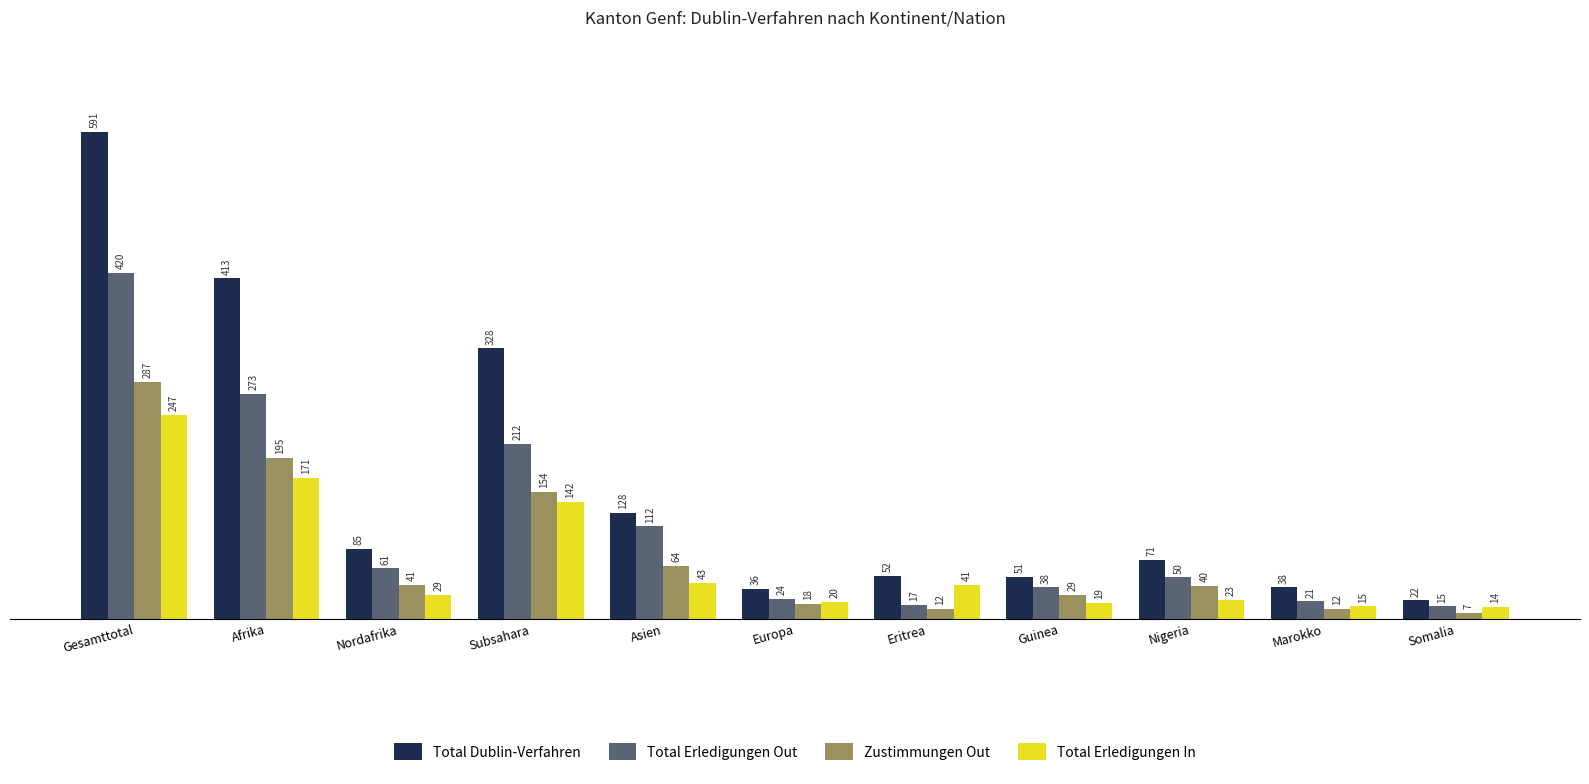

Does the chart contain stacked bars?

No